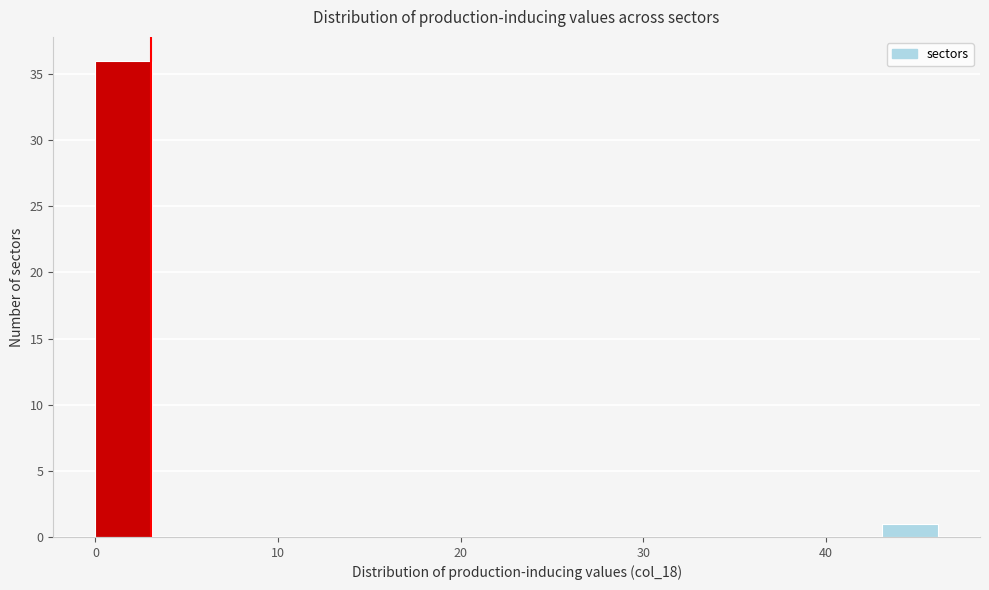

Read against the x-axis, roughly where is the centre of the tallest bar?

2